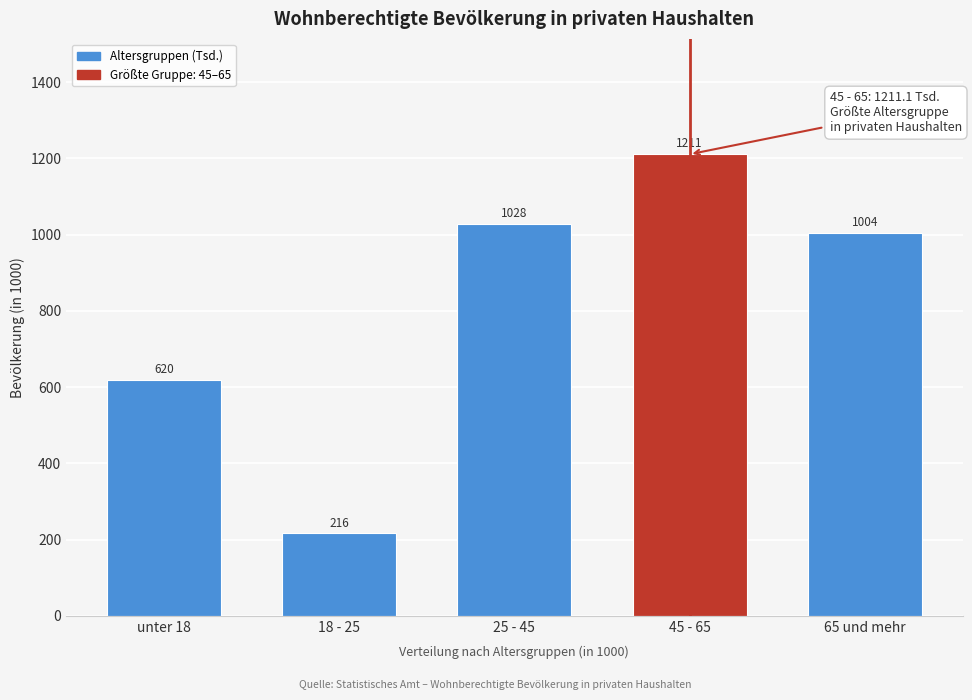

The chart shows a value of 1211.1 at 45 - 65. True or false?

True